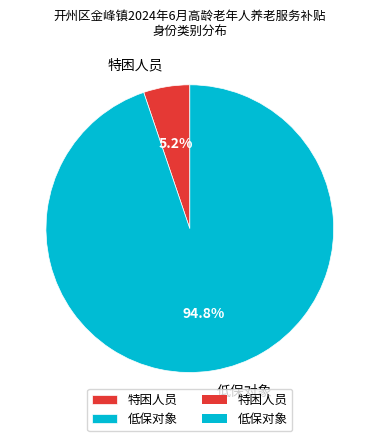

Which category accounts for the majority?

低保对象